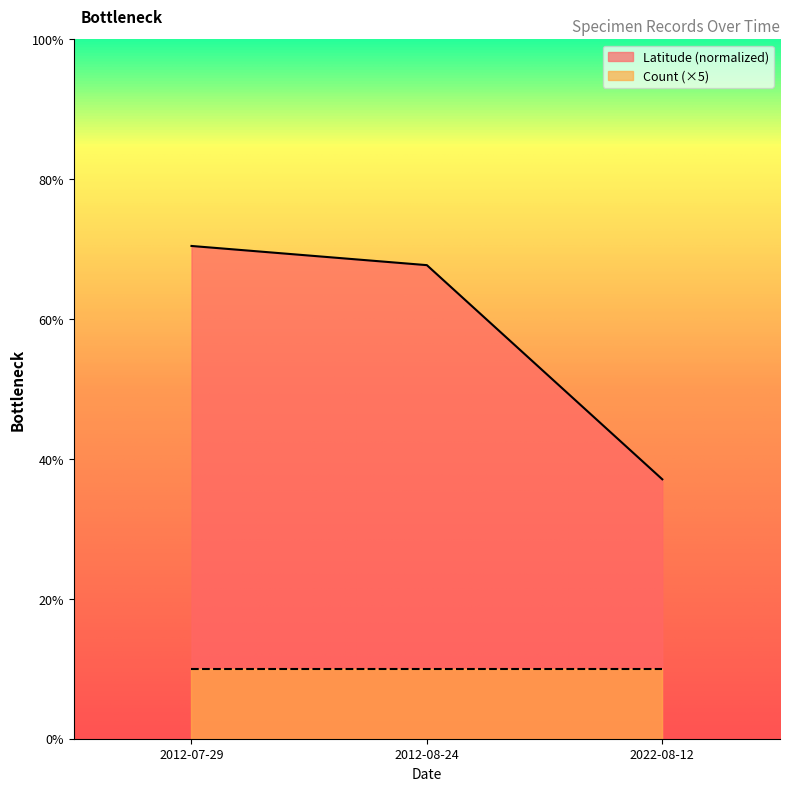

What is the sum of all values?

87.6